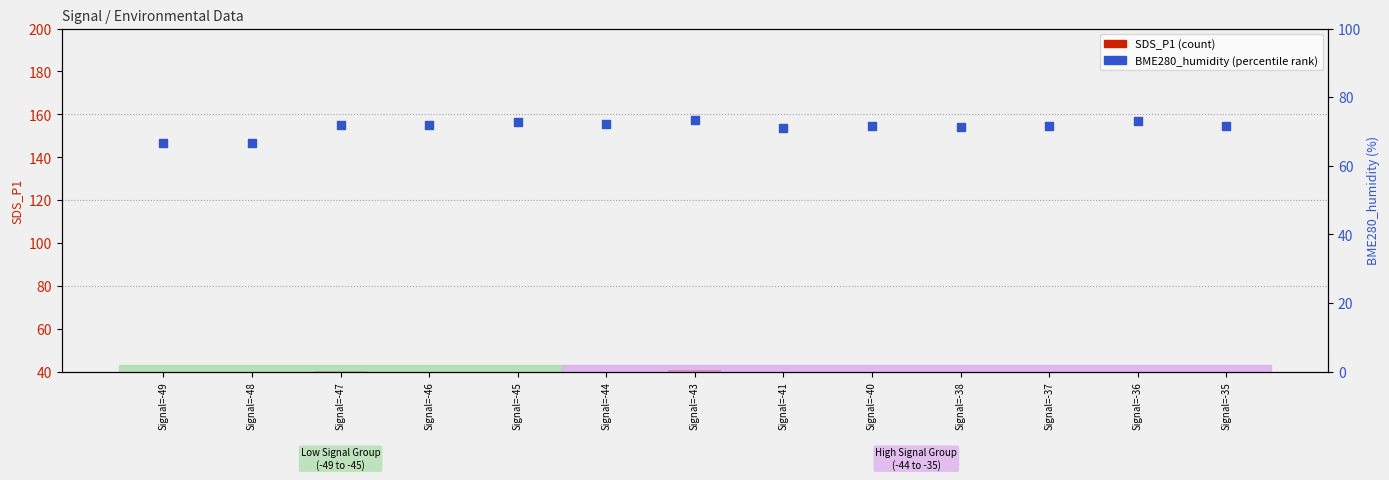

At how many categories does at least one series exceed 72?

5